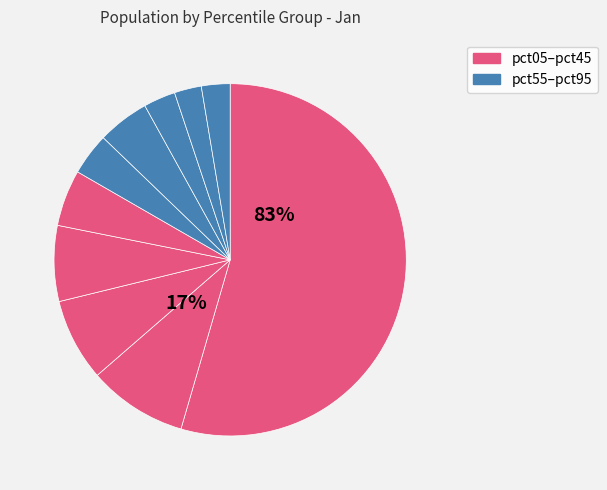

How many segments does this pie chart have?

10